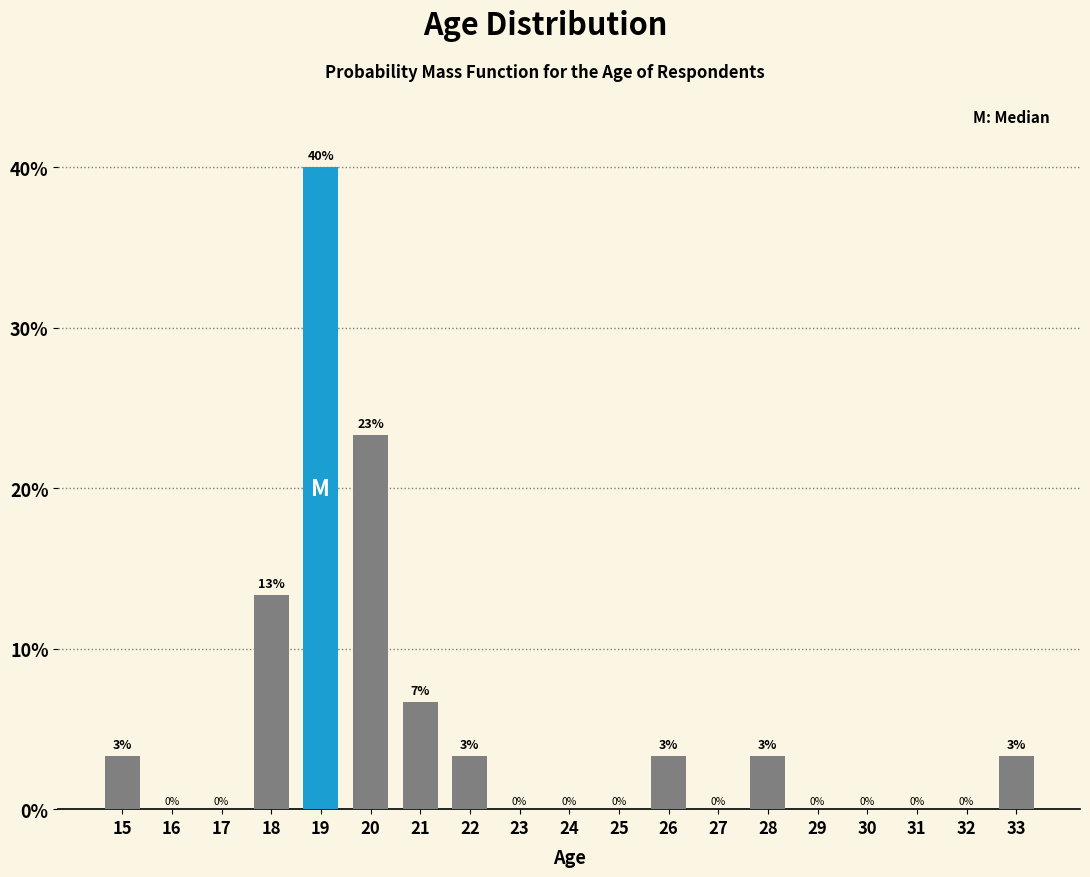

Read the value at 21.

6.7